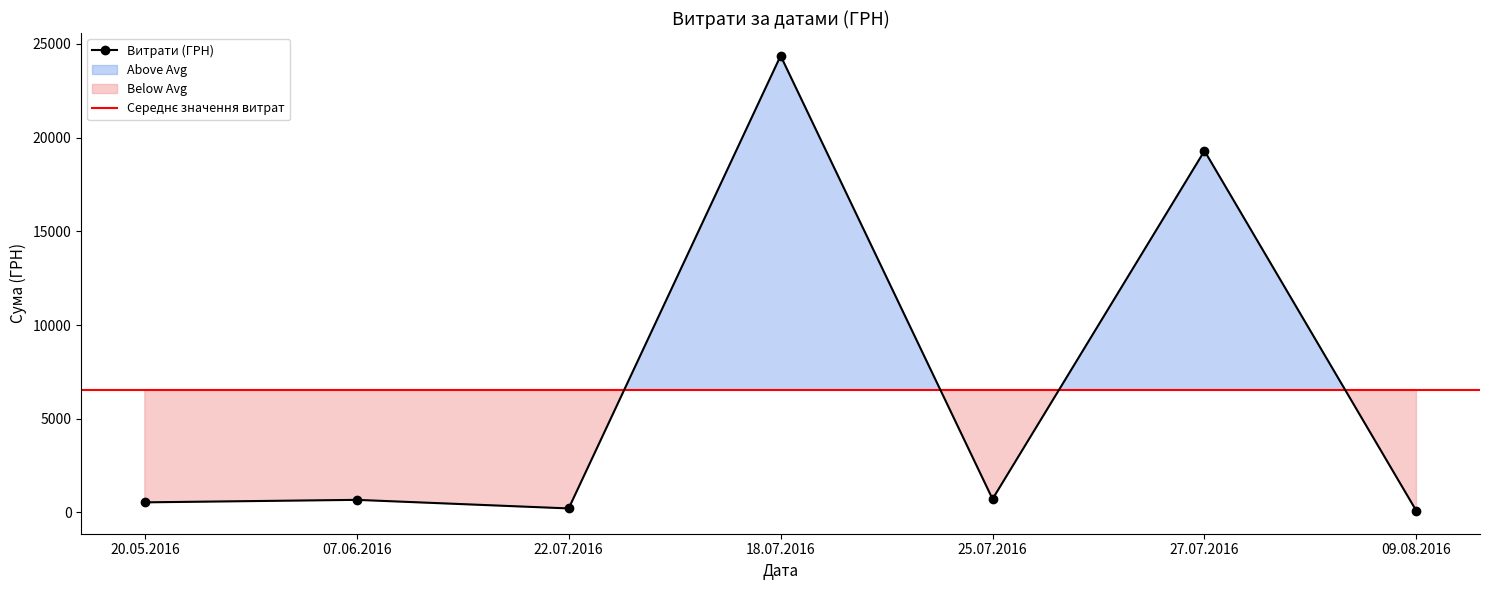

Where is the data nearest to the value 12223?

27.07.2016